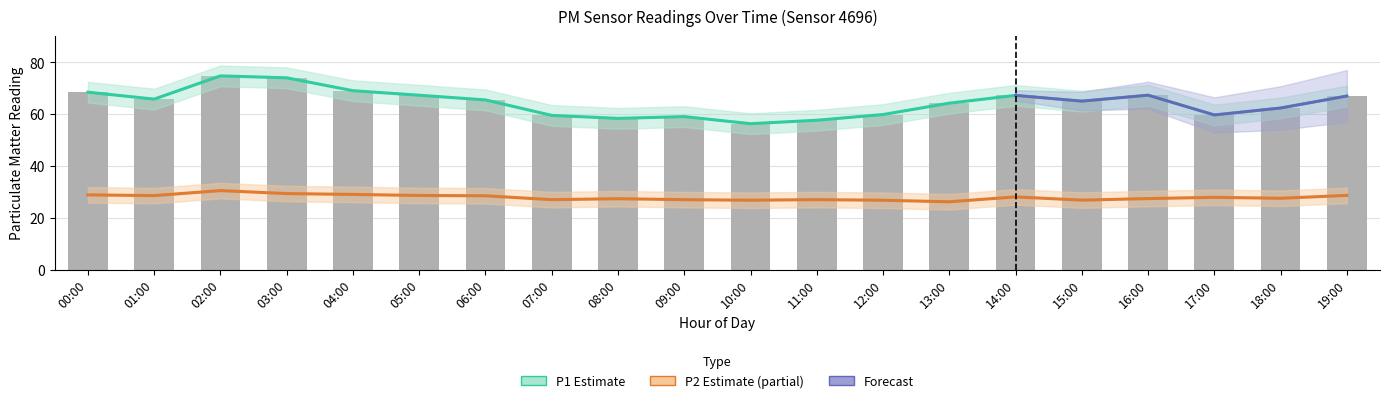

Reading left to right, transcribe all the data shown in this chart.

P1: 00:00=68.5	01:00=65.8	02:00=74.8	03:00=74.0	04:00=69.0	05:00=67.3	06:00=65.5	07:00=59.5	08:00=58.4	09:00=59.0	10:00=56.3	11:00=57.6	12:00=59.8	13:00=64.2	14:00=67.2	15:00=65.0	16:00=67.3	17:00=59.7	18:00=62.4	19:00=67.0
P2: 00:00=28.8	01:00=28.6	02:00=30.5	03:00=29.3	04:00=29.0	05:00=28.6	06:00=28.5	07:00=27.0	08:00=27.4	09:00=27.0	10:00=26.8	11:00=27.0	12:00=26.8	13:00=26.2	14:00=28.1	15:00=26.8	16:00=27.4	17:00=27.9	18:00=27.5	19:00=28.6